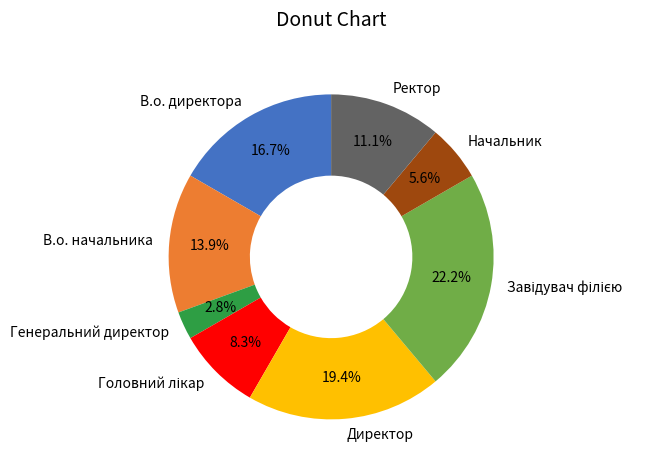

How much of the chart is everything except Ректор?

88.9%